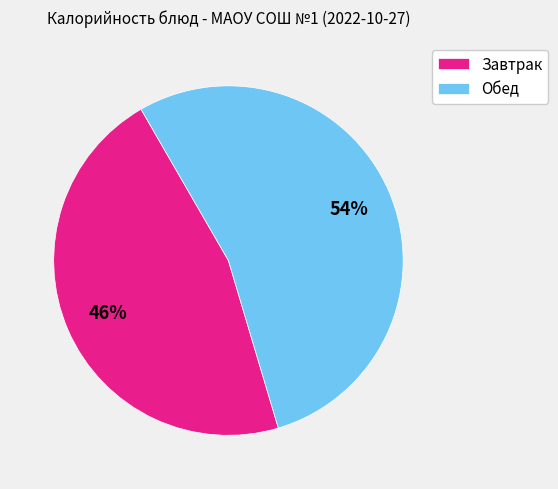

Between Обед and Завтрак, which is larger?

Обед